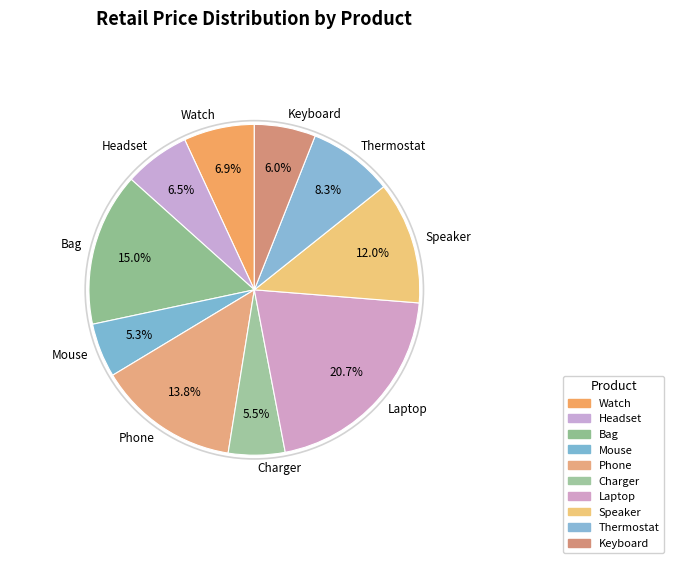

Is Keyboard the majority of the pie?

No